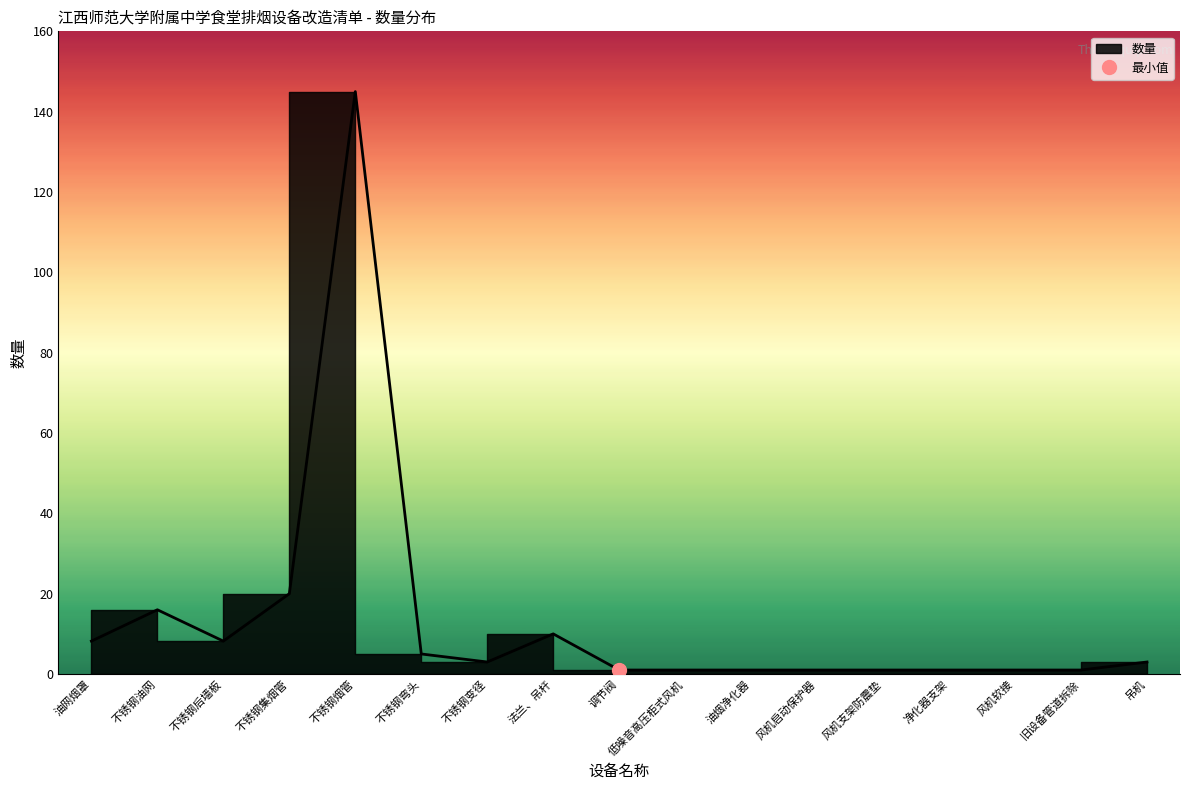

What is the label of the 15th point from the right?

不锈钢后墙板